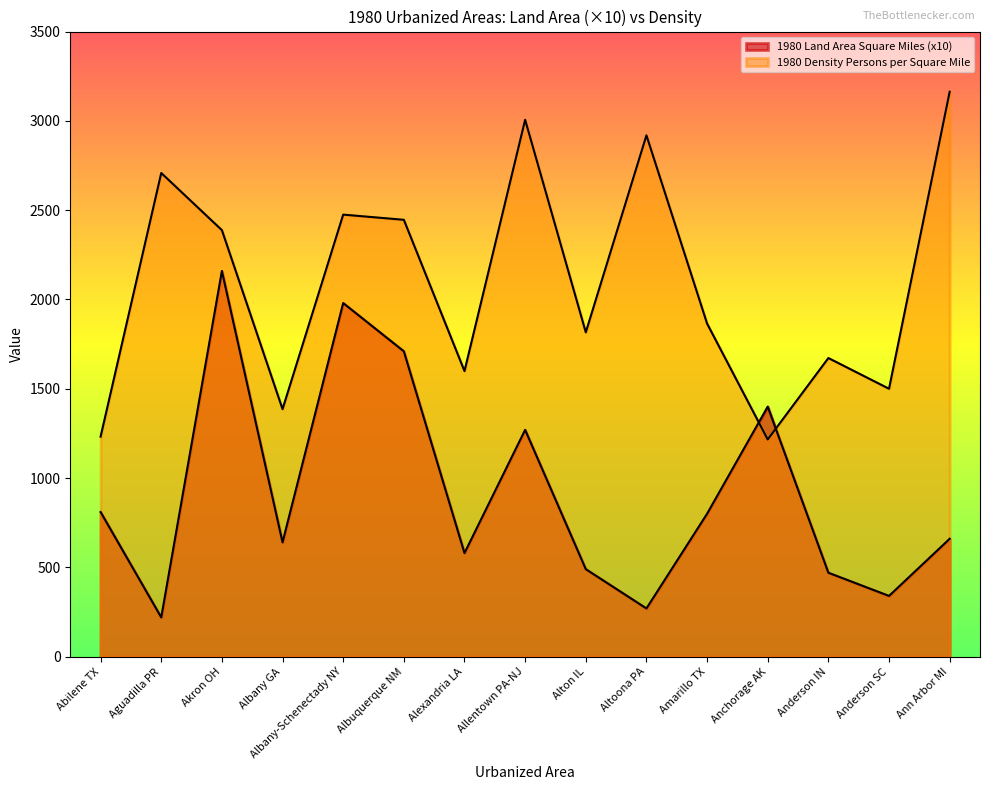

Reading left to right, what are all the values shown in this chart?

1980 Land Area Square Miles: 809.8	220.0	2159.6	640.1	1979.9	1709.8	580.0	1269.9	490.1	270.0	800.2	1400.1	470.0	340.1	660.1
1980 Density Persons per Square Mile: 1232.0	2708.0	2388.0	1386.0	2475.0	2446.0	1599.0	3006.0	1816.0	2919.0	1865.0	1216.0	1672.0	1500.0	3163.0